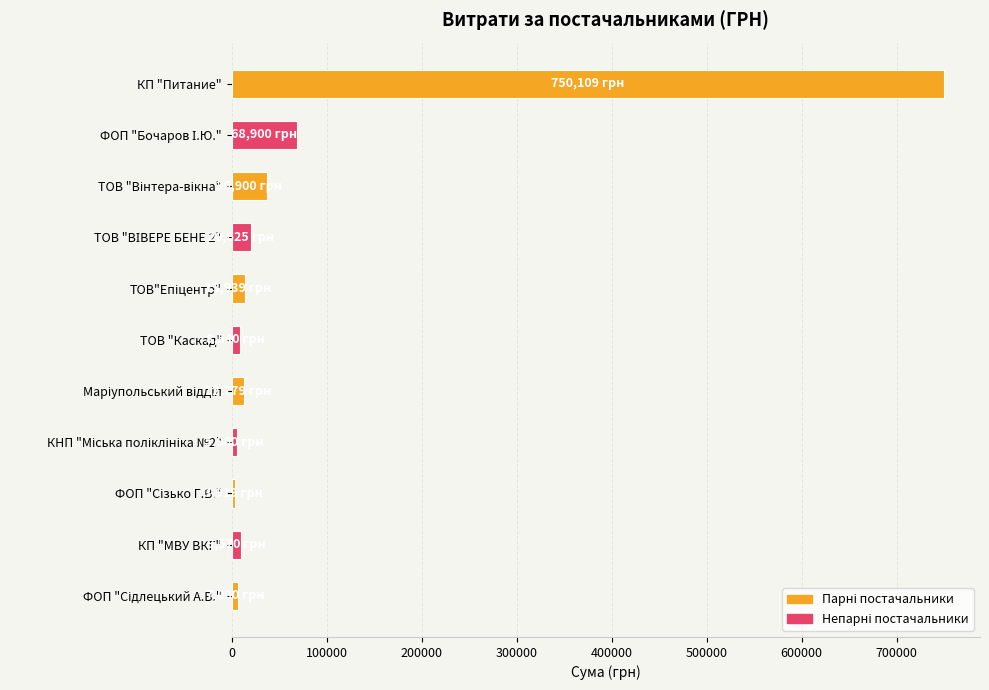

True or false: the data shows 415989.5 at КП "Питание".

False